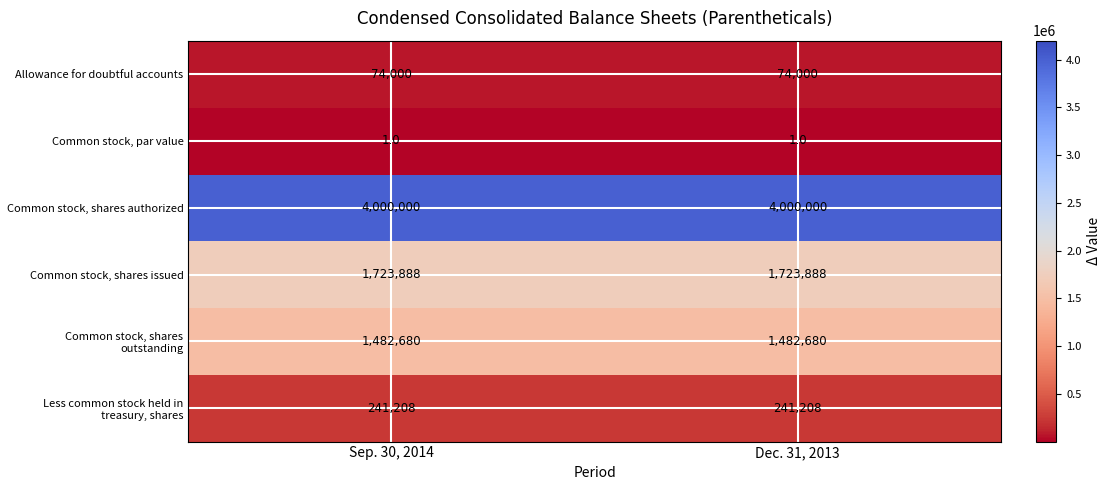

What is the total value across all series at Sep. 30, 2014?

7521777